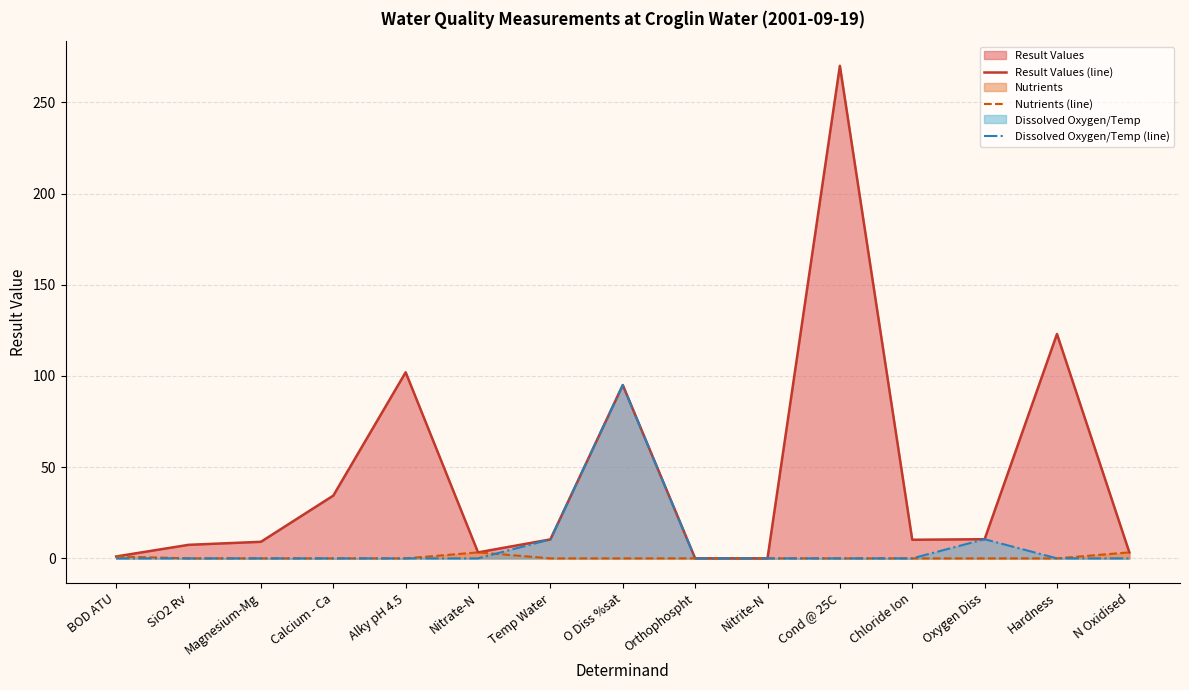

How many data points does each series have?

15